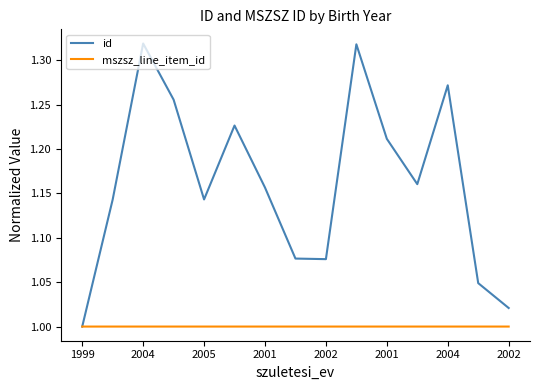

Rank the series by their maximum value, from highest to lowest.

id, mszsz_line_item_id